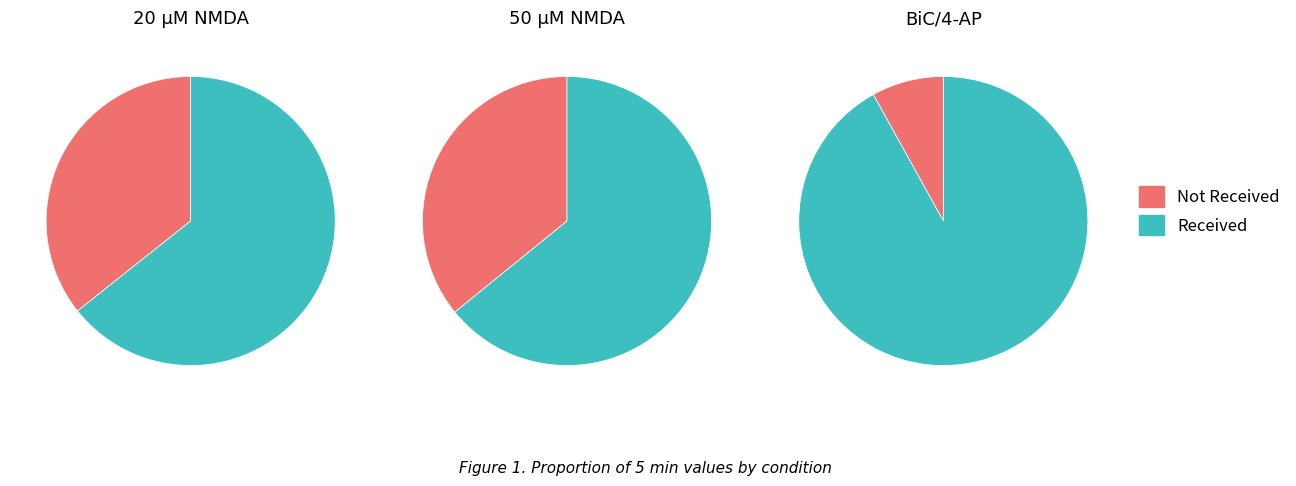

Rank the categories by value from lowest to highest.

50 µM NMDA, 20 µM NMDA, BiC/4-AP